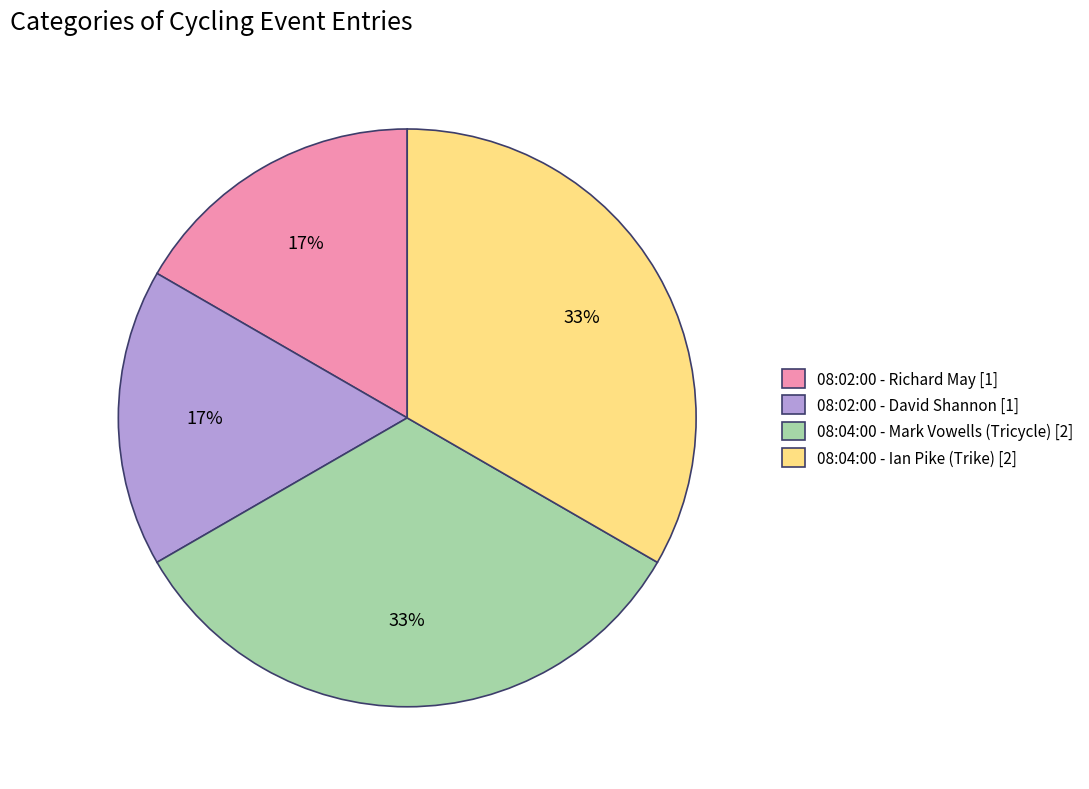

True or false: 08:02:00 - Richard May [1] accounts for 10% of the total.

False